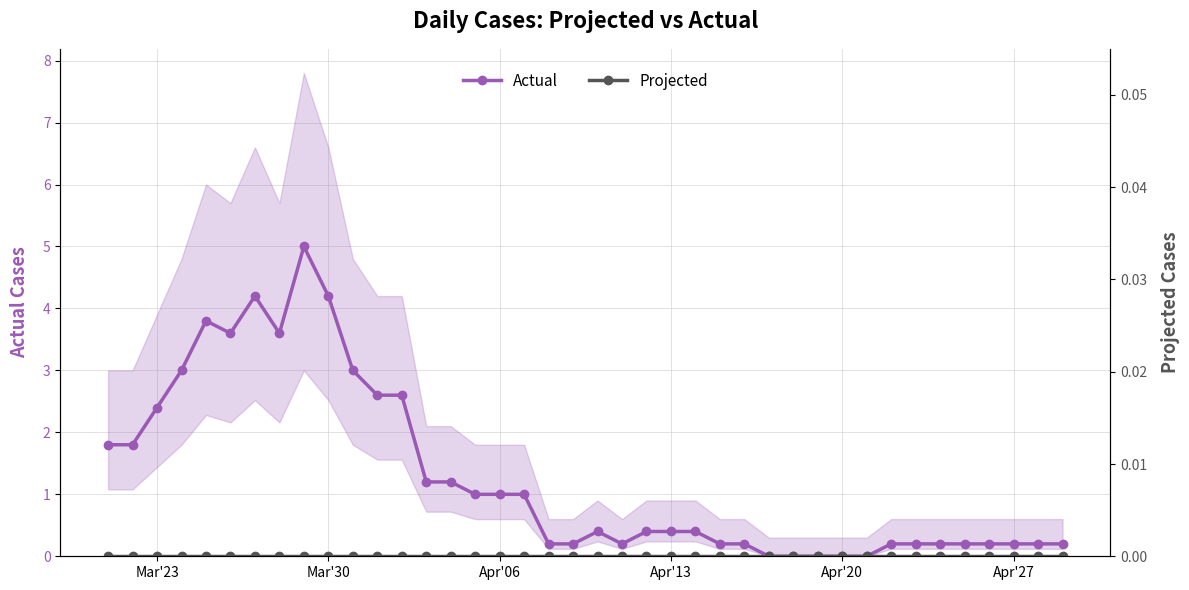

Reading right to left, extract all data points from this chart.

Actual: 0.2	0.2	0.2	0.2	0.2	0.2	0.2	0.2	0.0	0.0	0.0	0.0	0.0	0.2	0.2	0.4	0.4	0.4	0.2	0.4	0.2	0.2	1.0	1.0	1.0	1.2	1.2	2.6	2.6	3.0	4.2	5.0	3.6	4.2	3.6	3.8	3.0	2.4	1.8	1.8
Projected: 0.0	0.0	0.0	0.0	0.0	0.0	0.0	0.0	0.0	0.0	0.0	0.0	0.0	0.0	0.0	0.0	0.0	0.0	0.0	0.0	0.0	0.0	0.0	0.0	0.0	0.0	0.0	0.0	0.0	0.0	0.0	0.0	0.0	0.0	0.0	0.0	0.0	0.0	0.0	0.0